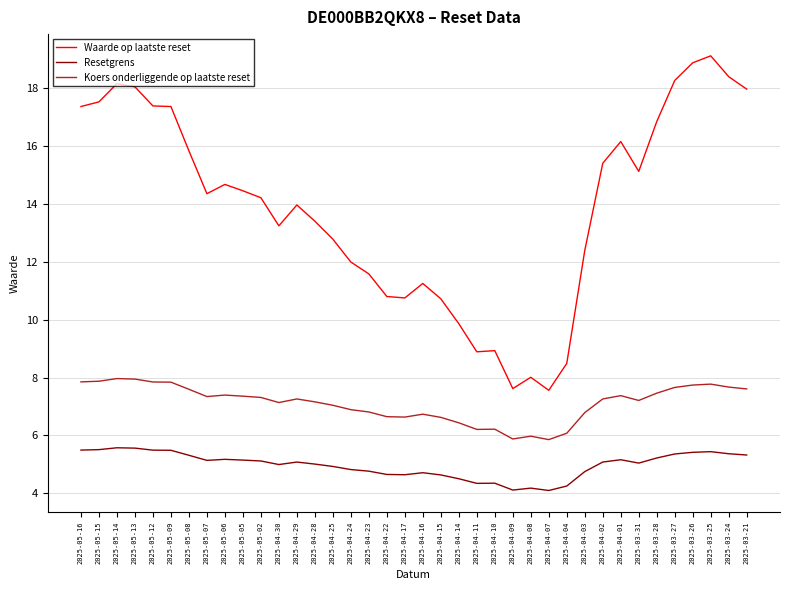

Which label corresponds to the largest value in the chart?

2025-03-25